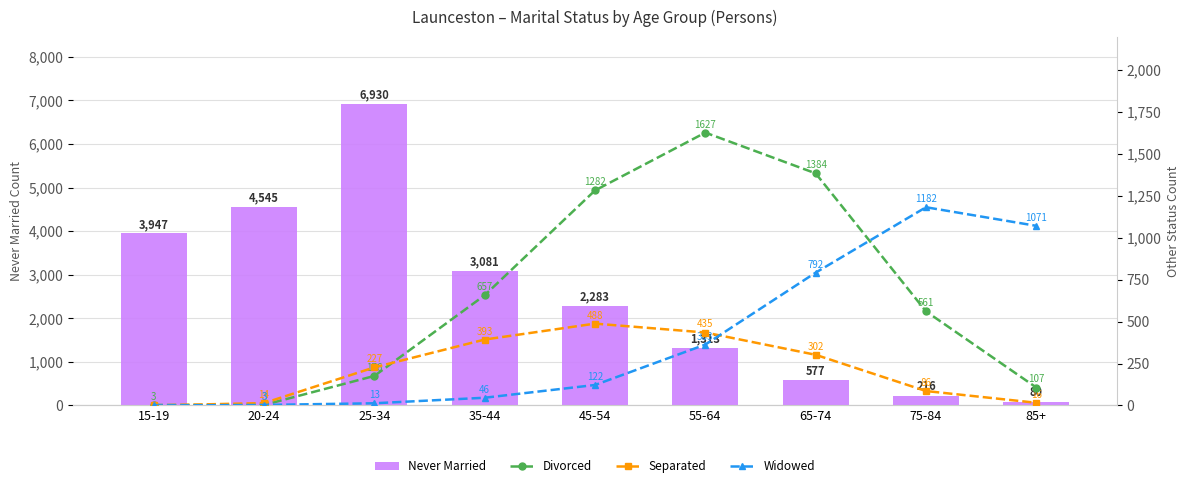

How many data points in Never Married are less than 2283?

4